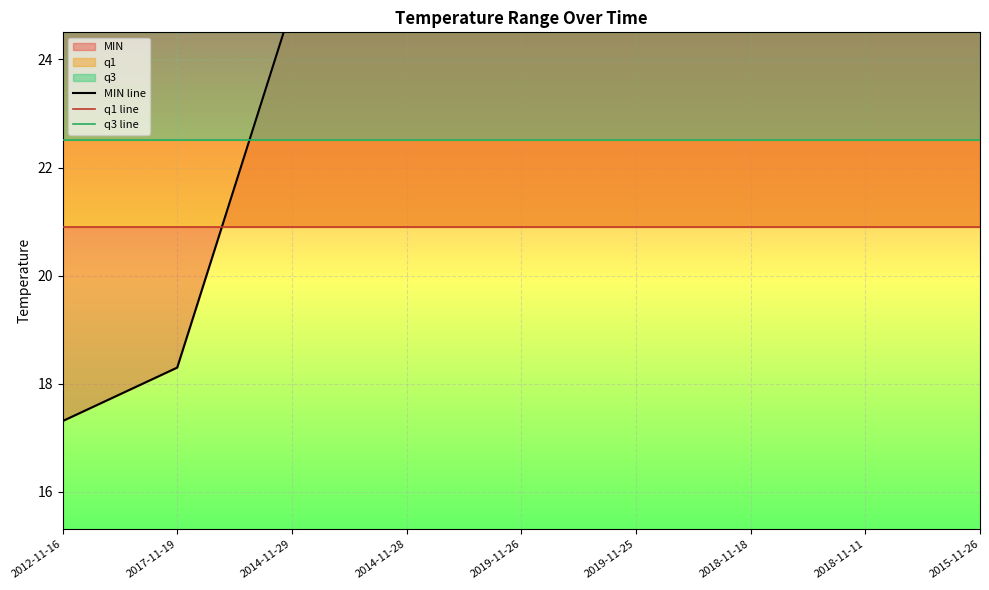

True or false: MIN line has a value of 25.5 at 2018-11-18.

True